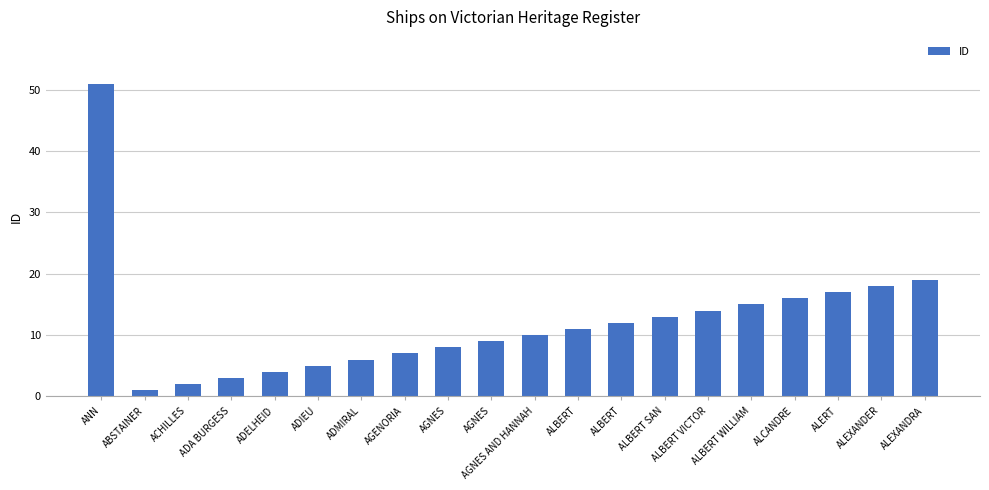

Is it true that the value at ANN is 30?

False